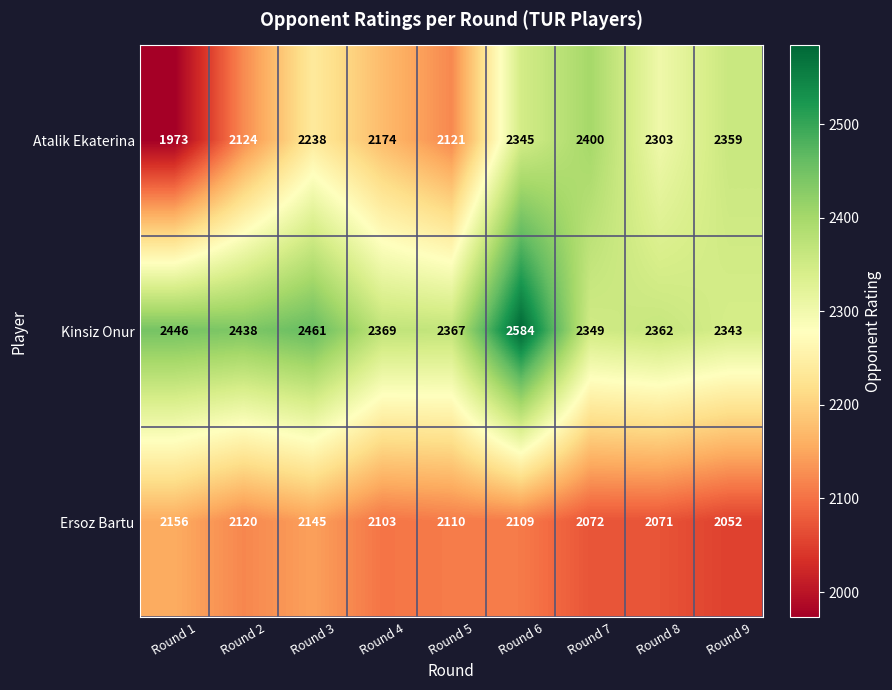

What is the average value of the Kinsiz Onur series?

2413